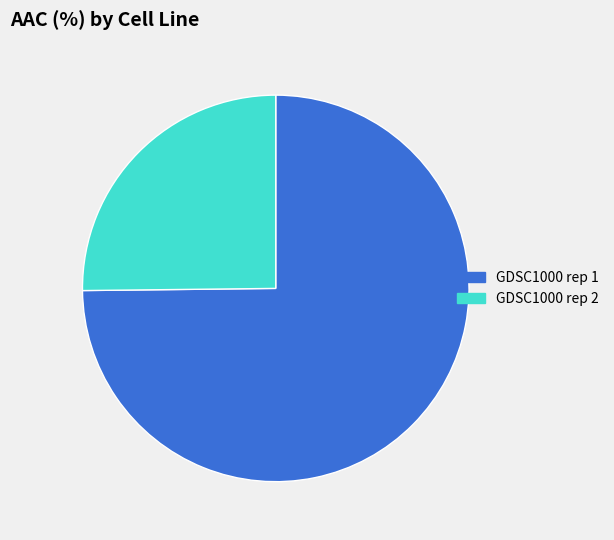

What is the largest slice in the pie chart?

GDSC1000 rep 1